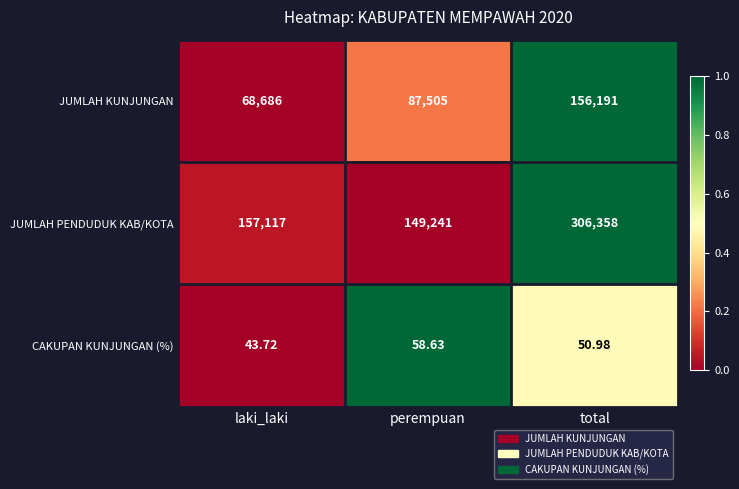

What is the total value across all series at perempuan?

236804.6